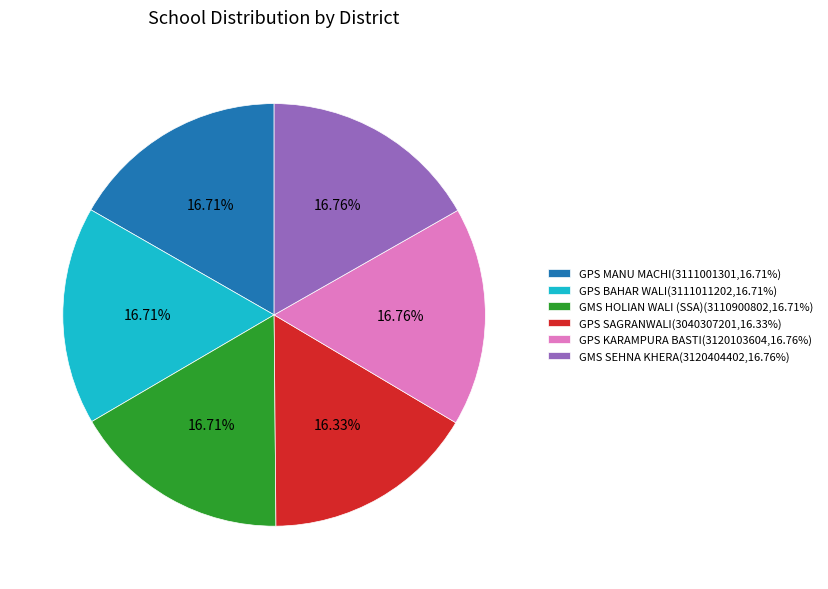

To the nearest percent, what percentage of the pie is GPS MANU MACHI?

17%